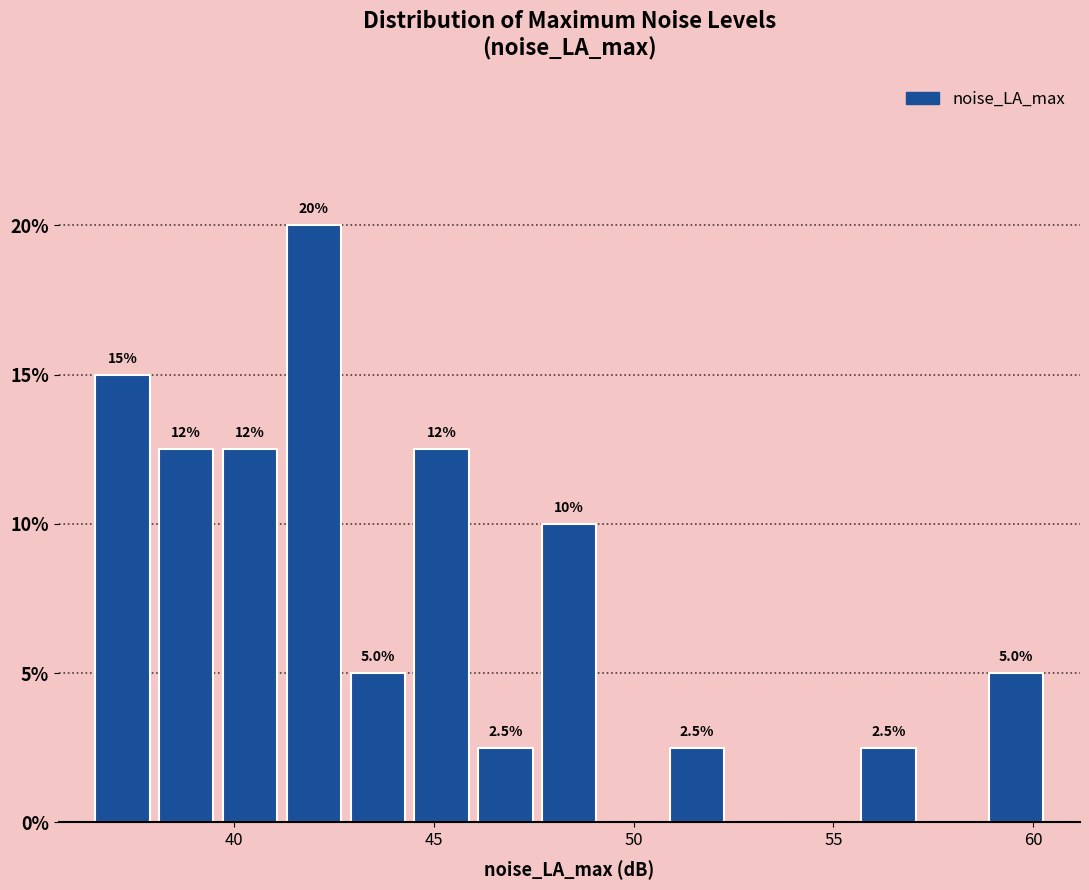

Around what value on the x-axis is the tallest bar? Give the approximate position of its centre, as read against the axis.

42.0